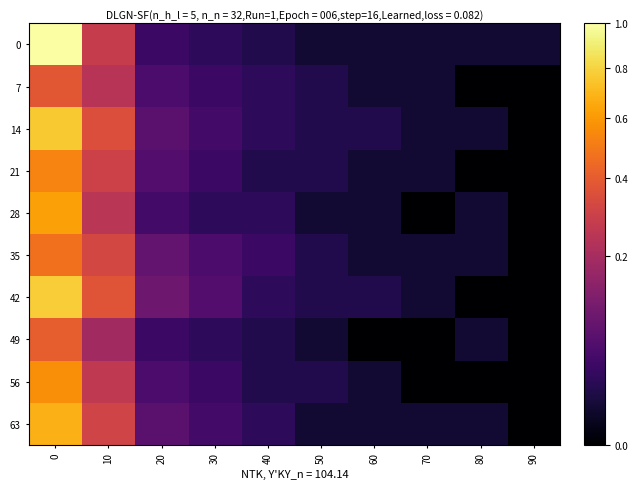

Reading left to right, transcribe all the data shown in this chart.

0: 0=1.0	10=0.3	20=0.0	30=0.0	40=0.0	50=0.0	60=0.0	70=0.0	80=0.0	90=0.0
7: 0=0.4	10=0.2	20=0.1	30=0.0	40=0.0	50=0.0	60=0.0	70=0.0	80=0.0	90=0.0
14: 0=0.8	10=0.4	20=0.1	30=0.0	40=0.0	50=0.0	60=0.0	70=0.0	80=0.0	90=0.0
21: 0=0.5	10=0.3	20=0.1	30=0.0	40=0.0	50=0.0	60=0.0	70=0.0	80=0.0	90=0.0
28: 0=0.6	10=0.2	20=0.0	30=0.0	40=0.0	50=0.0	60=0.0	70=0.0	80=0.0	90=0.0
35: 0=0.5	10=0.3	20=0.1	30=0.1	40=0.0	50=0.0	60=0.0	70=0.0	80=0.0	90=0.0
42: 0=0.8	10=0.4	20=0.1	30=0.1	40=0.0	50=0.0	60=0.0	70=0.0	80=0.0	90=0.0
49: 0=0.4	10=0.2	20=0.0	30=0.0	40=0.0	50=0.0	60=0.0	70=0.0	80=0.0	90=0.0
56: 0=0.6	10=0.3	20=0.1	30=0.0	40=0.0	50=0.0	60=0.0	70=0.0	80=0.0	90=0.0
63: 0=0.7	10=0.3	20=0.1	30=0.0	40=0.0	50=0.0	60=0.0	70=0.0	80=0.0	90=0.0